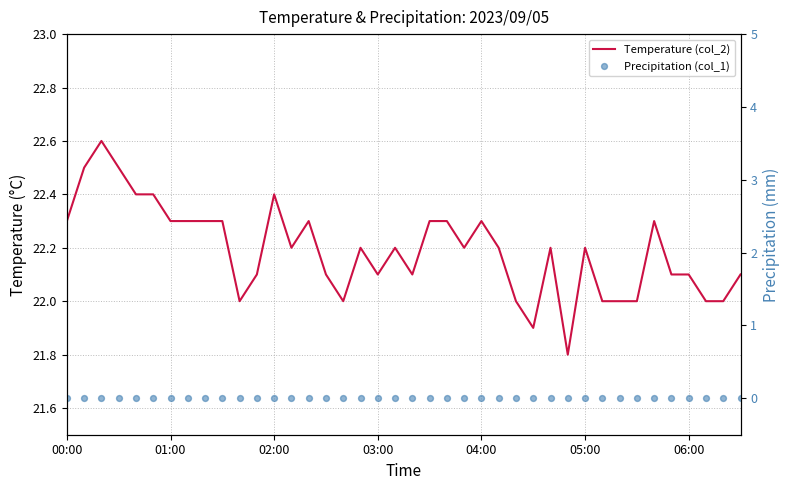

What is the total value across all series at 25?

22.2